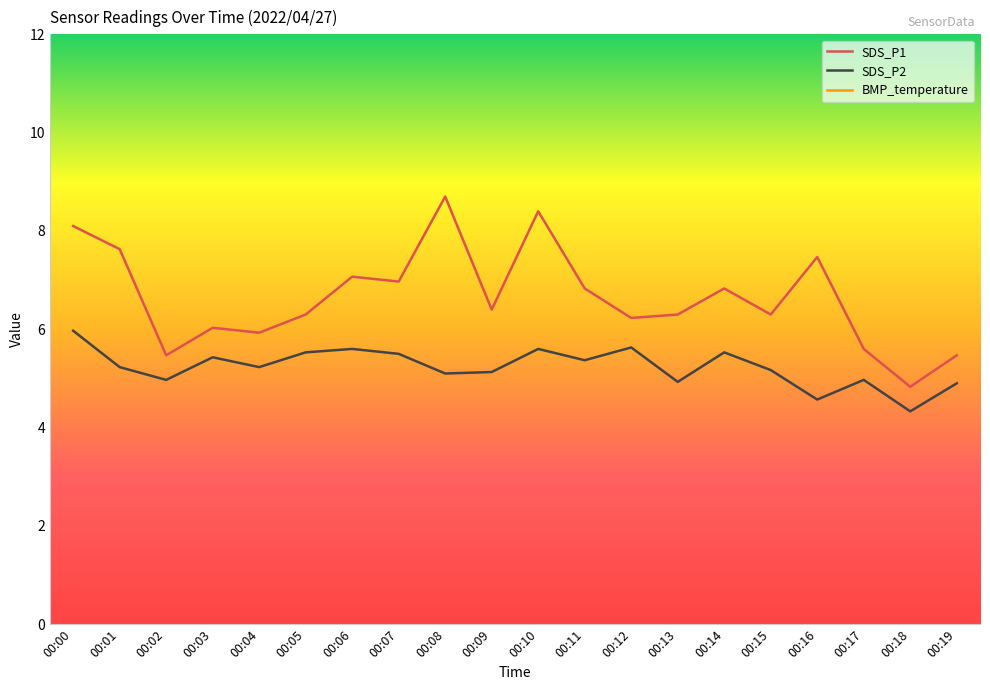

List the labels in order of SDS_P1 value, smallest first.

00:18, 00:02, 00:19, 00:17, 00:04, 00:03, 00:12, 00:05, 00:13, 00:15, 00:09, 00:11, 00:14, 00:07, 00:06, 00:16, 00:01, 00:00, 00:10, 00:08